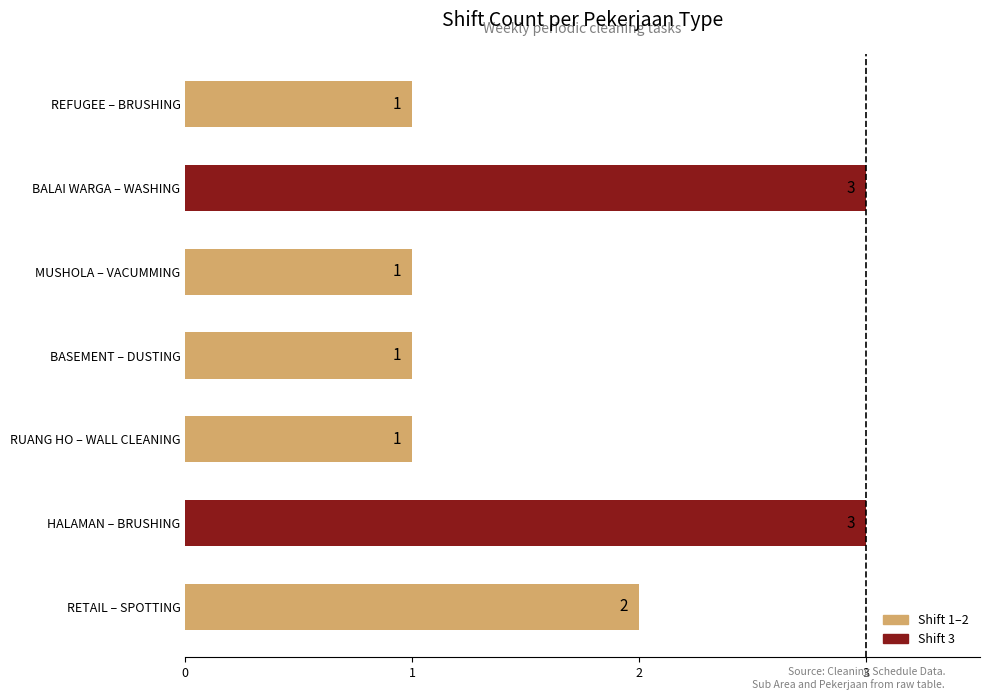

What is the average value?

2